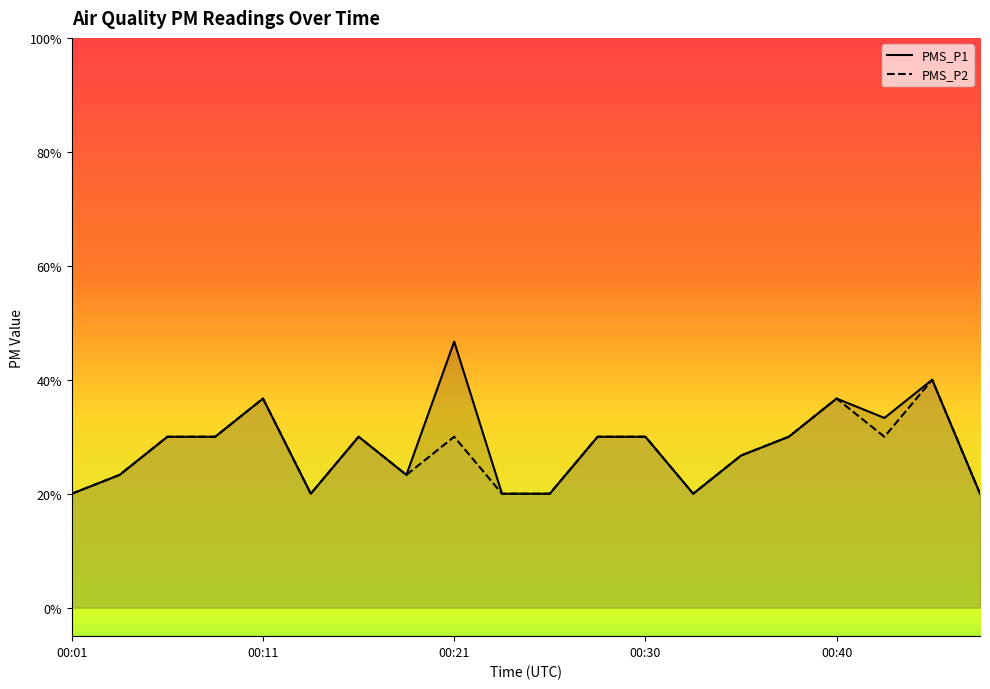

Between 00:16 and 00:01, which is larger?

00:16